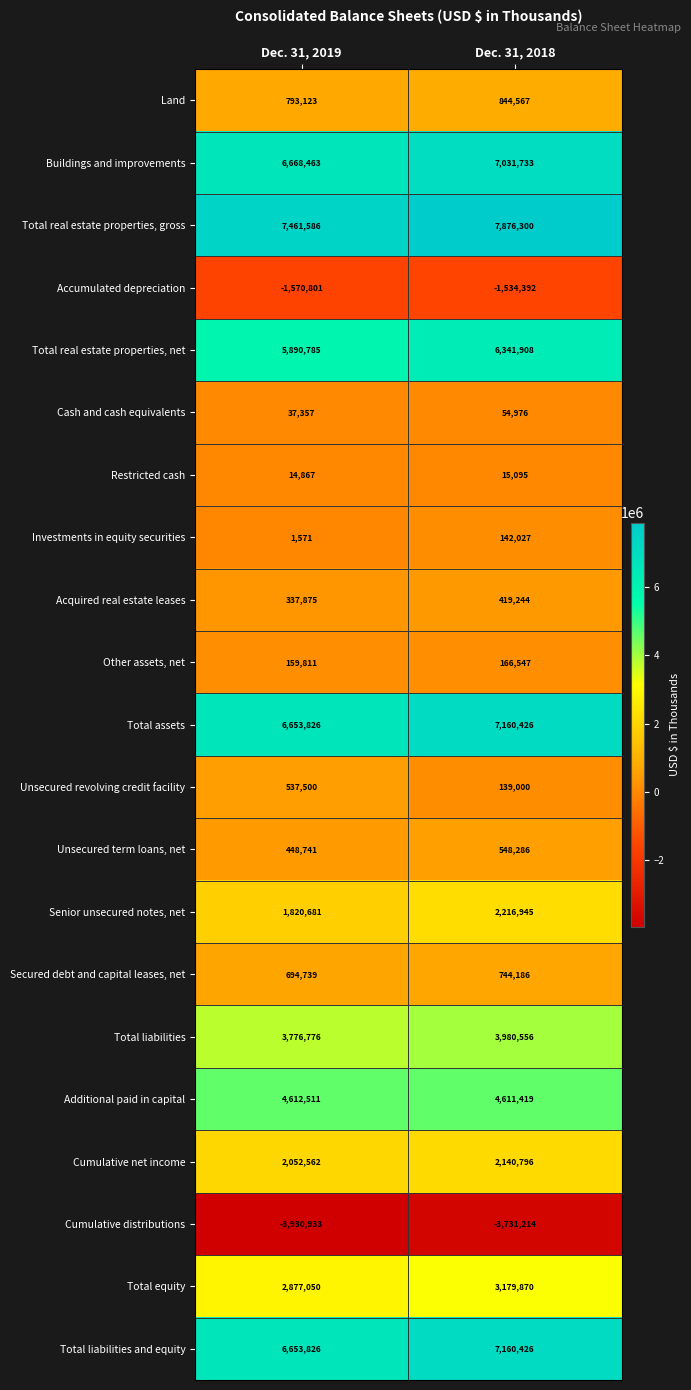

The Senior unsecured notes, net series shows 443188 at Dec. 31, 2019. True or false?

False